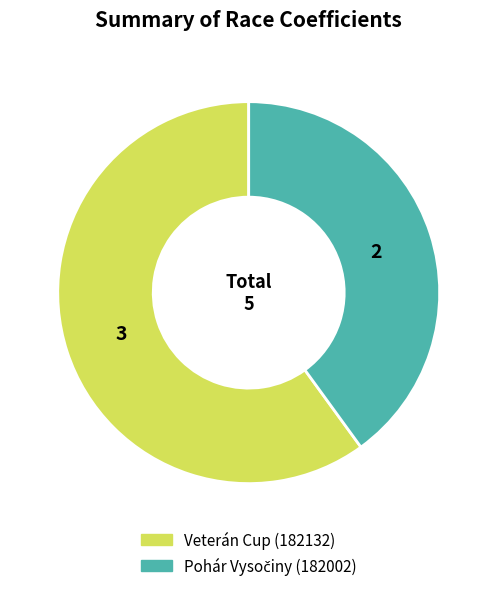

Which slice is the largest?

Veterán Cup (182132)